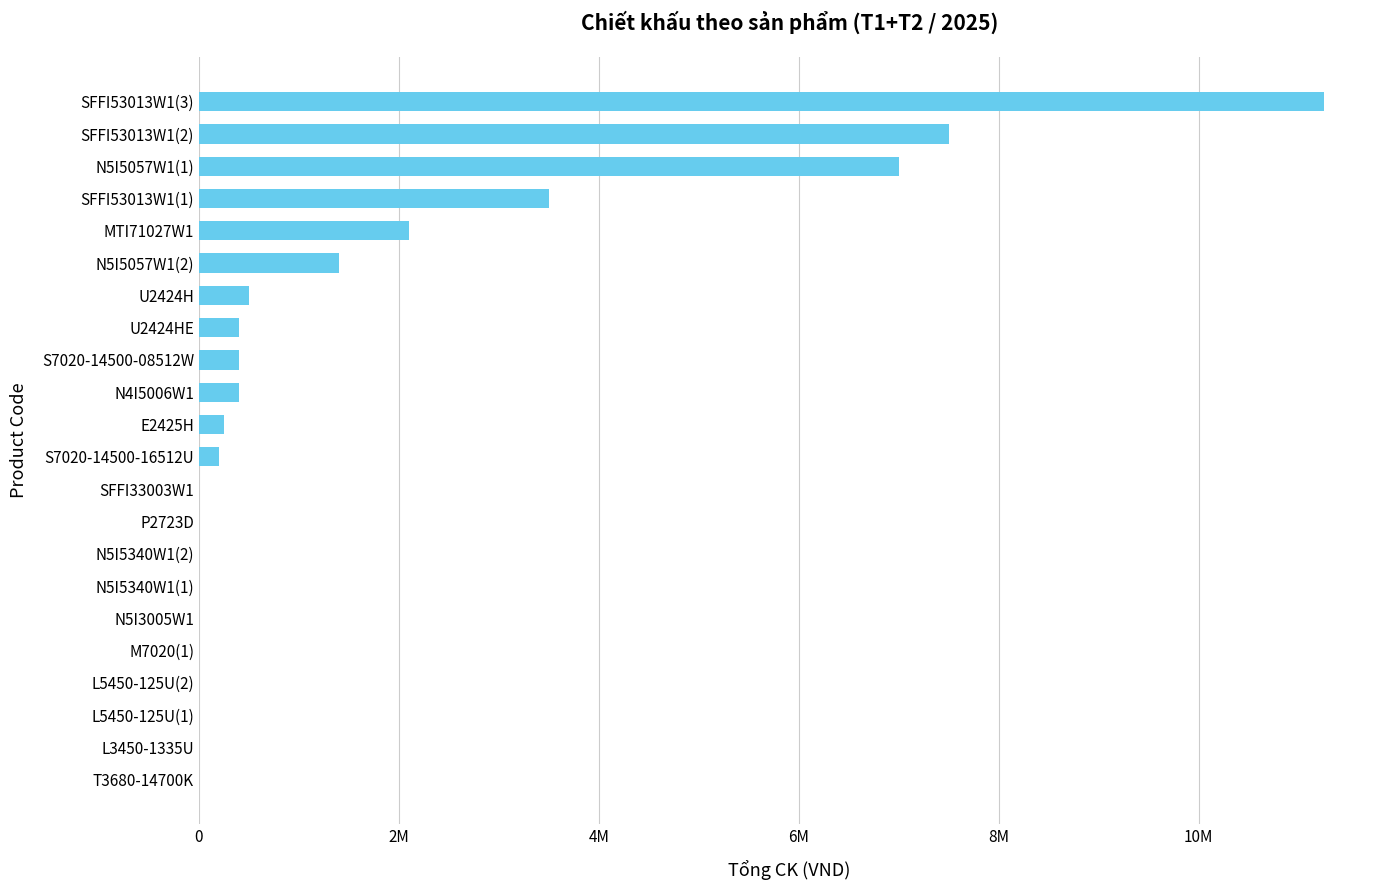

Are the bars horizontal?

Yes